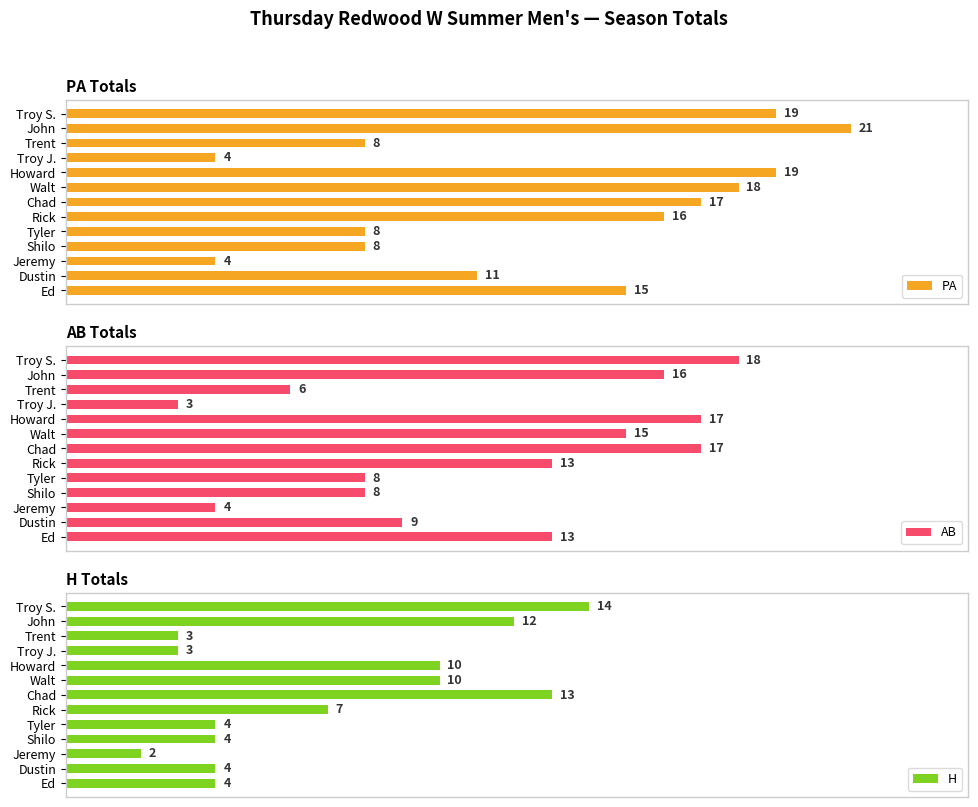

At which label does AB reach its minimum?

Troy J.